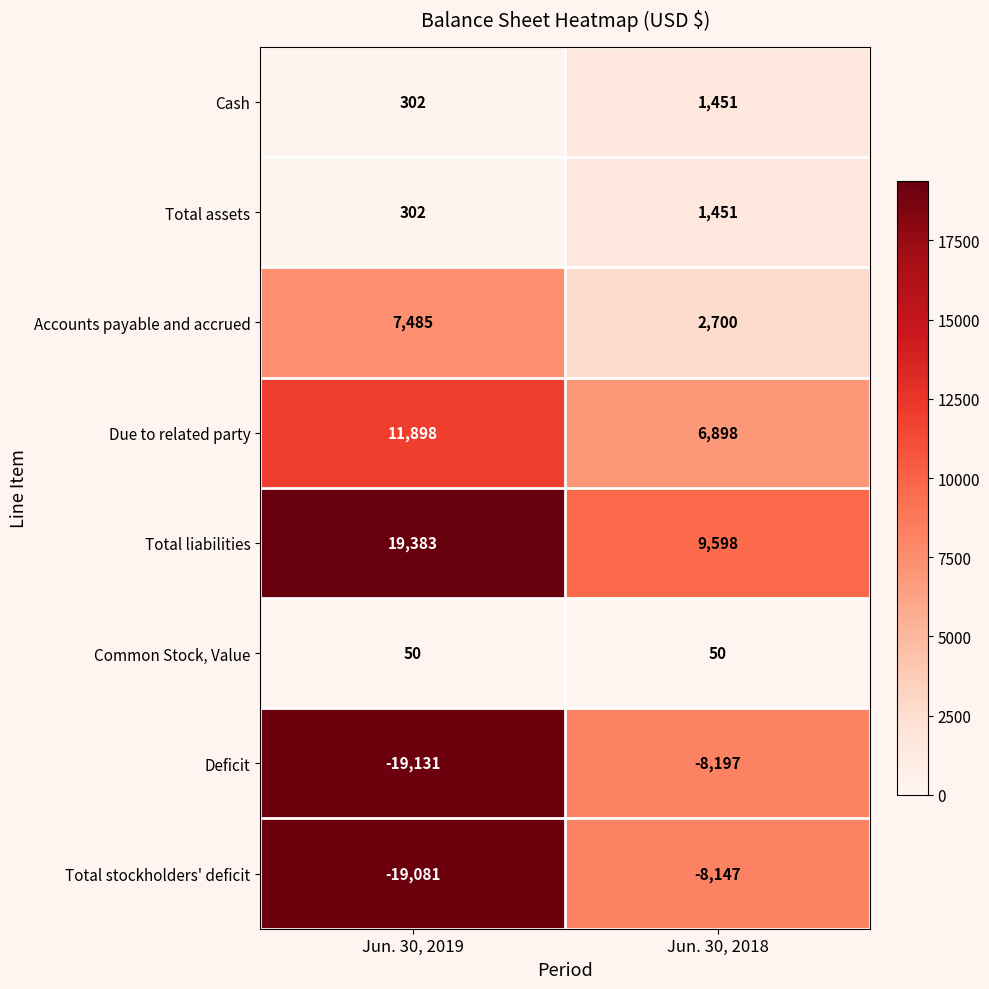

Which category has the highest value across all series?

Jun. 30, 2019